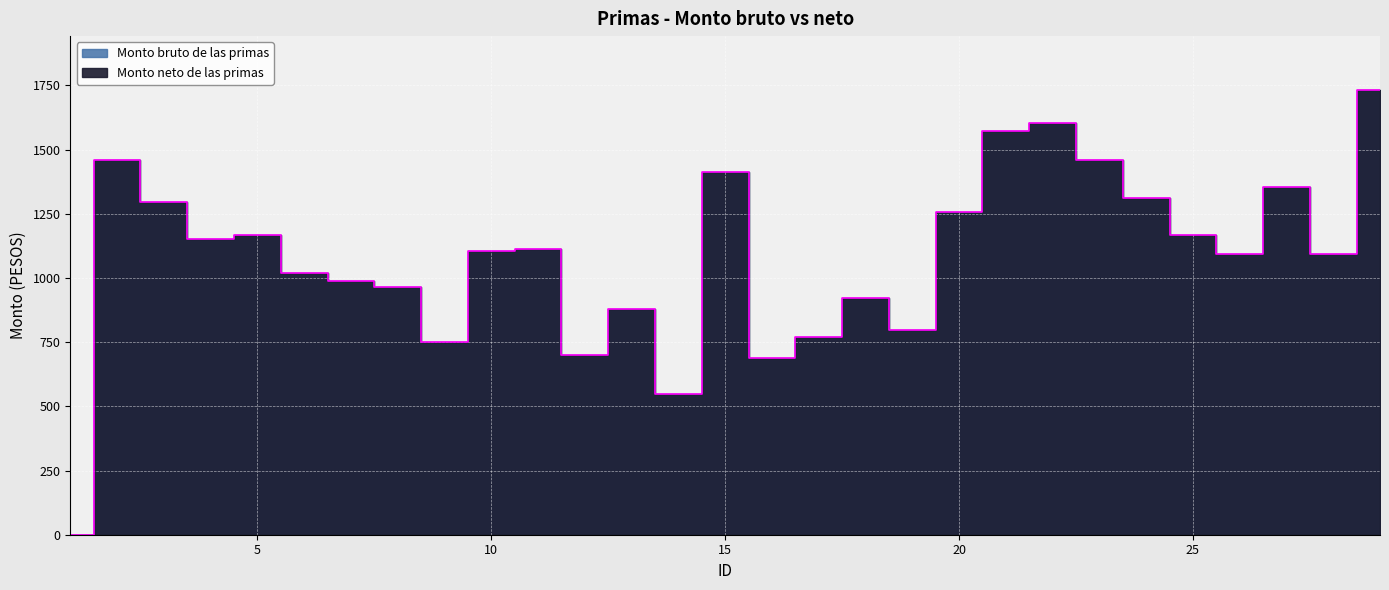

Is it true that the value at 15 is 1414.0?

True